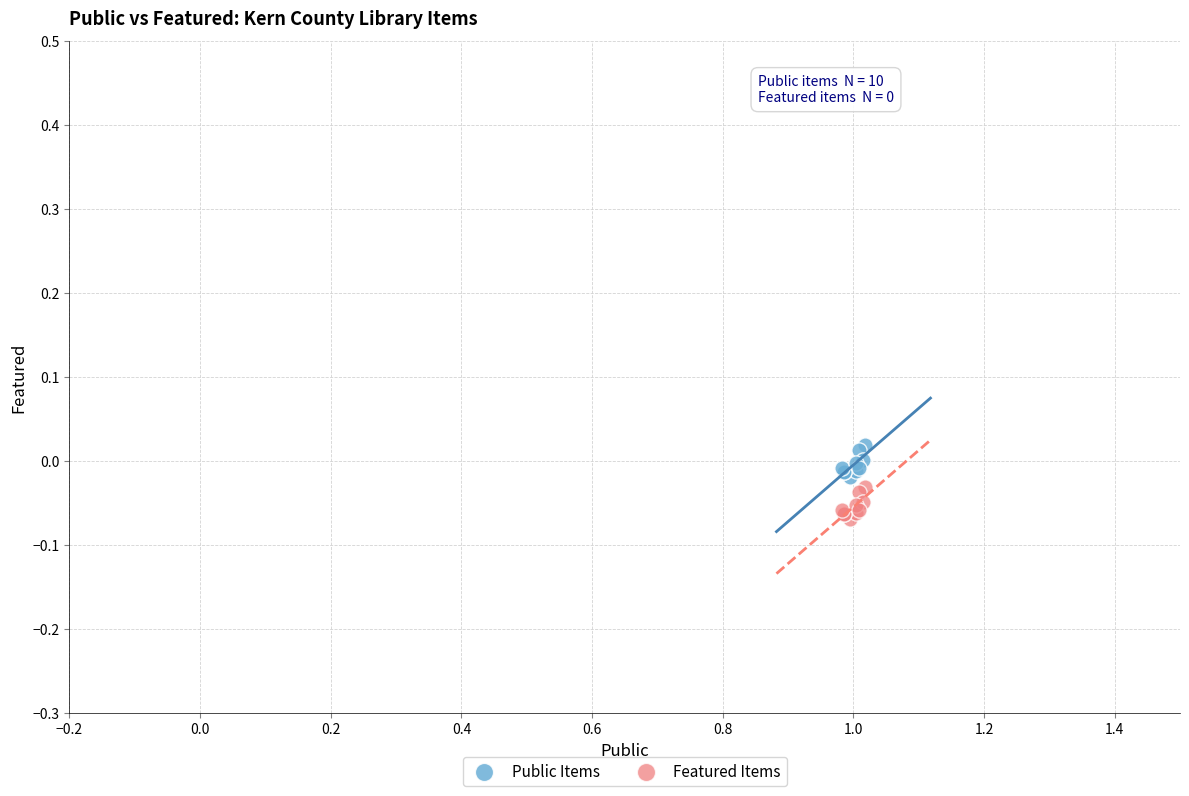

Which series reaches the maximum Y coordinate?

Public Items